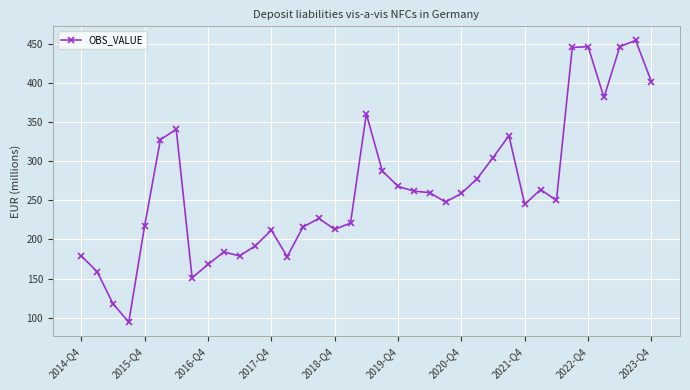

What is the average value?

264